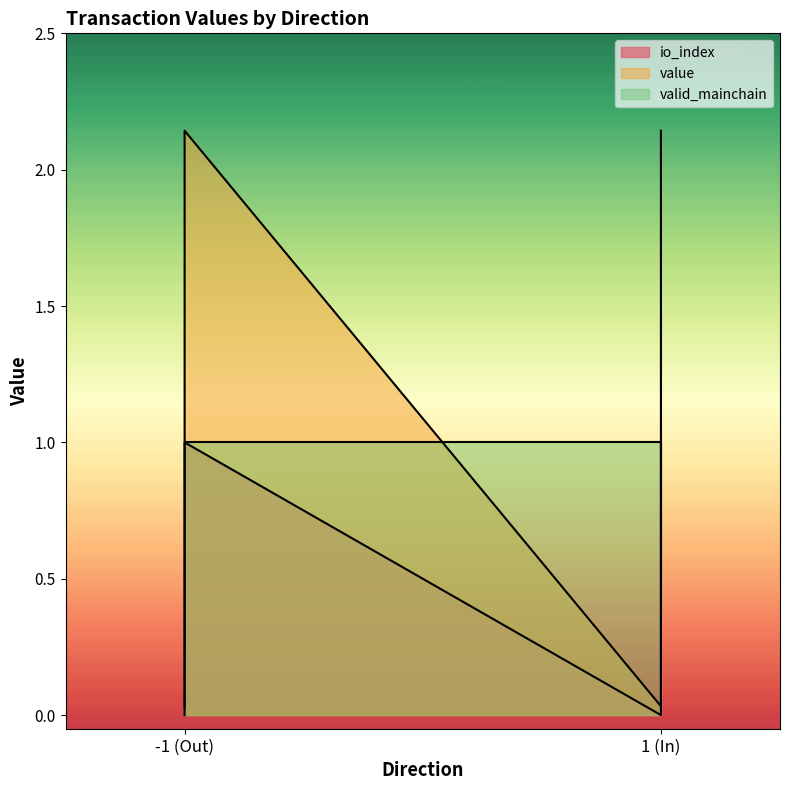

What is the difference between the highest and lowest values at 1_1?

1.1